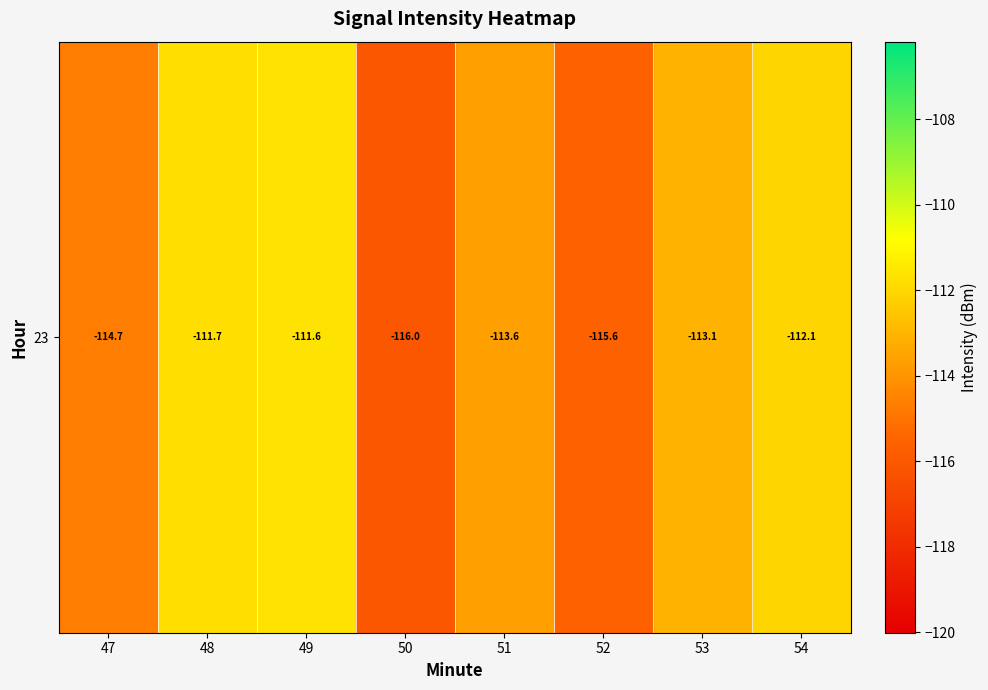

At which category does the chart reach its minimum across all series?

50